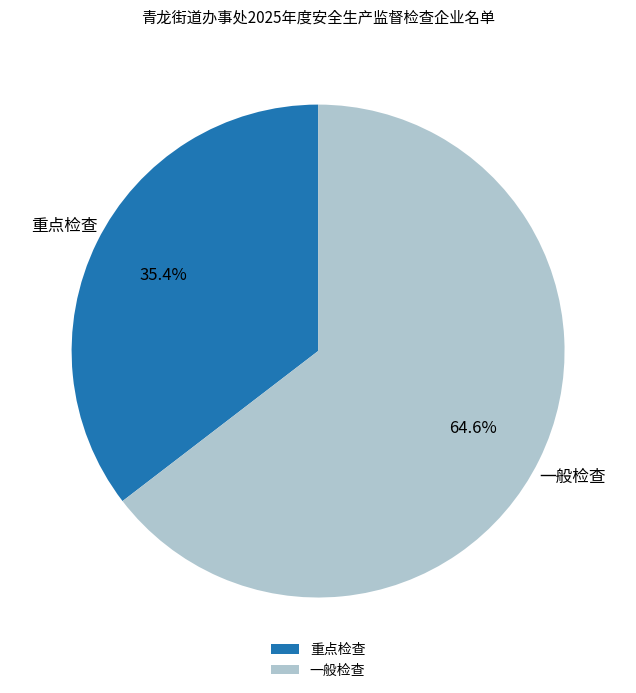

Which slice is the smallest?

重点检查